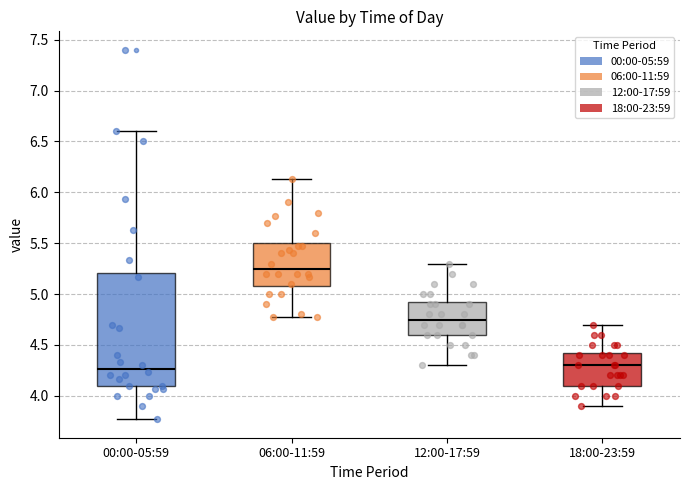

Which box has the highest median line?

06:00-11:59